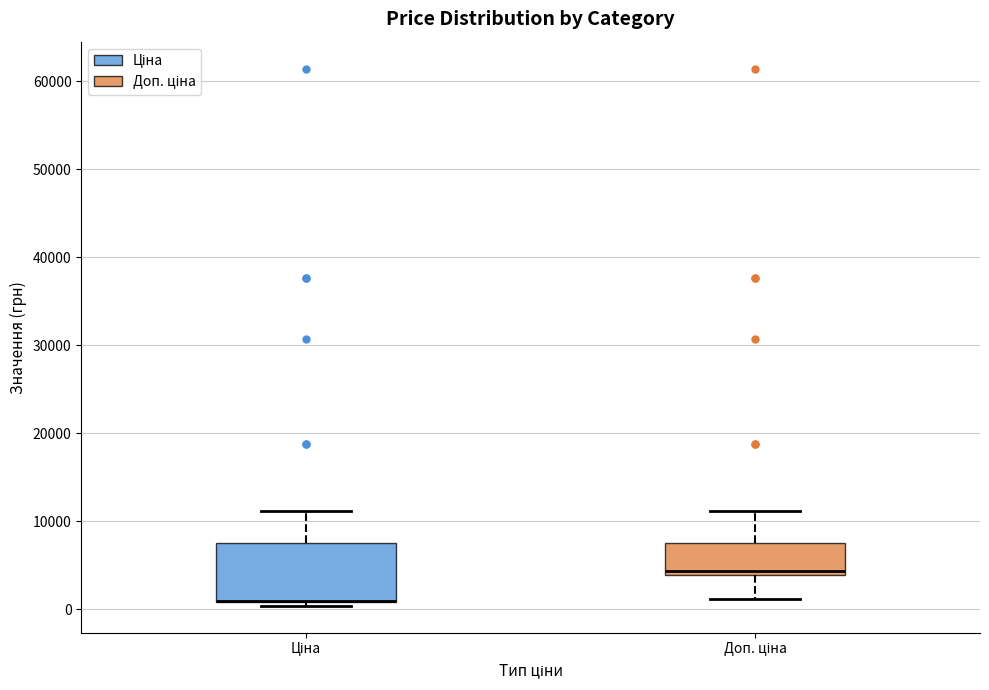

Reading left to right, read every box against the y-axis: the position of its median line, the range the box covers, and the ends of its whiskers. The values are not printed on the chart, so give them approximately, as read against the axis.

Ціна: median 1000 (drawn on the box's lower edge), box 1000 to 8000, whiskers 0 to 11000
Доп. ціна: median 4000 (just above the box's lower edge), box 4000 to 8000, whiskers 1000 to 11000